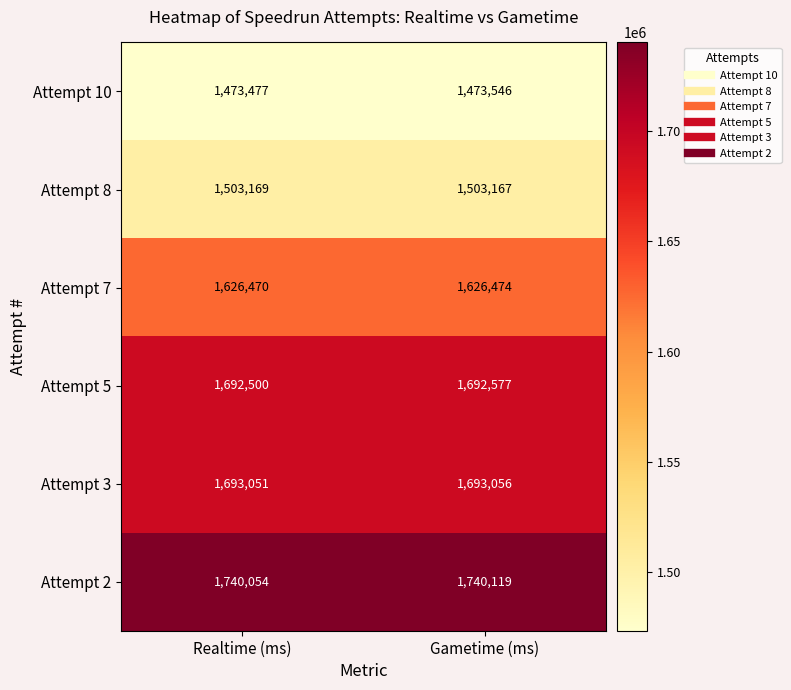

List the labels in order of Attempt 3 value, smallest first.

Realtime (ms), Gametime (ms)